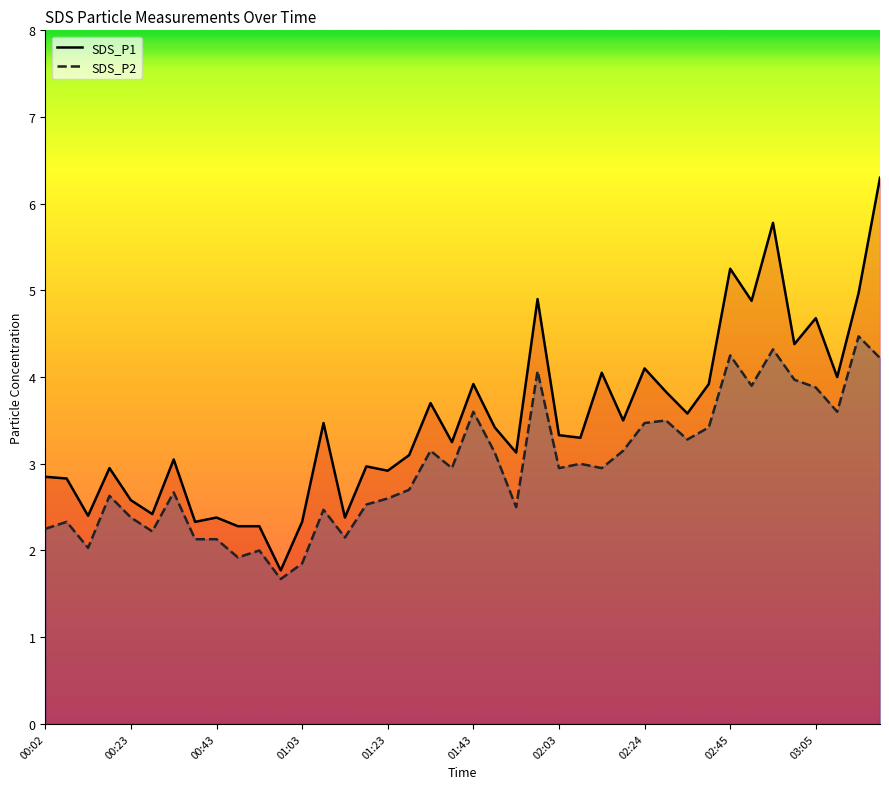

True or false: SDS_P2 and SDS_P1 cross at least once.

False